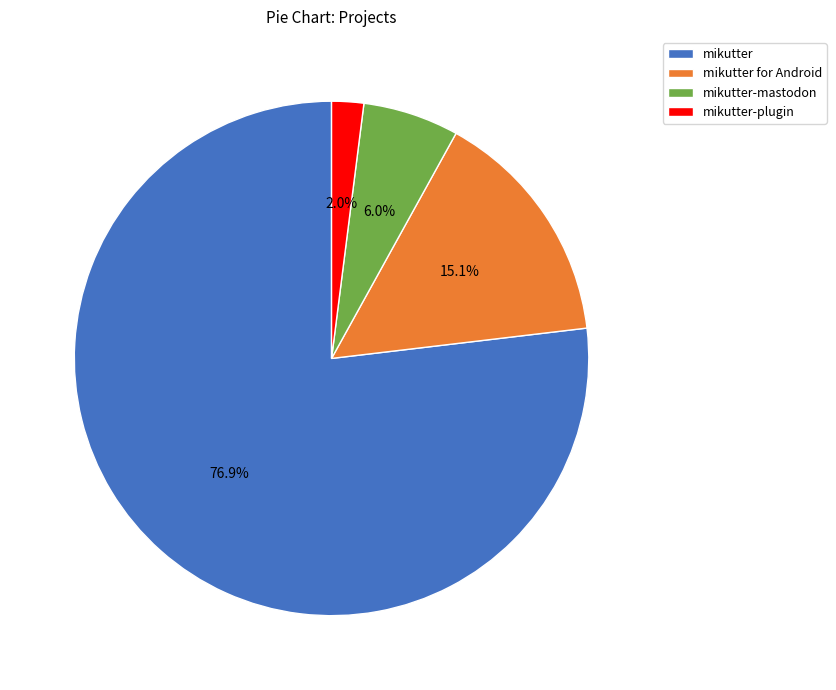

To the nearest percent, what percentage of the pie is mikutter?

77%